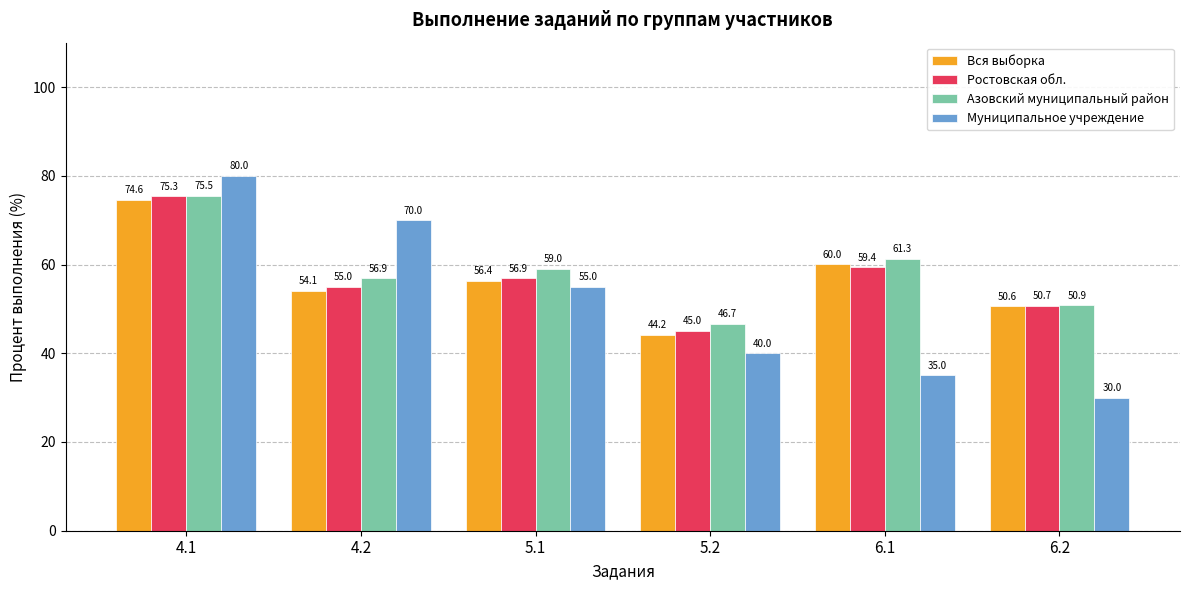

How many bars are there in total?

24